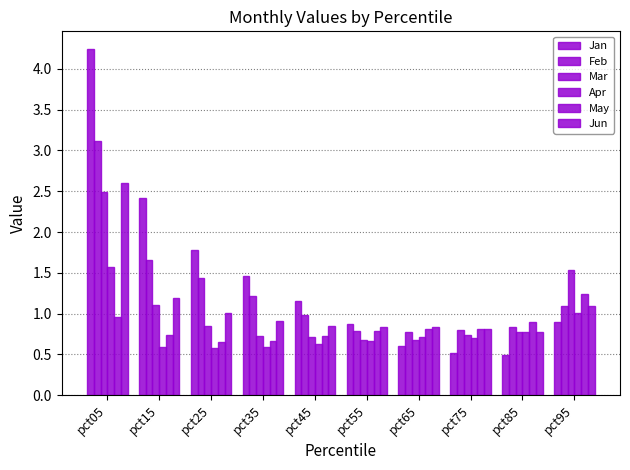

Are the bars horizontal?

No